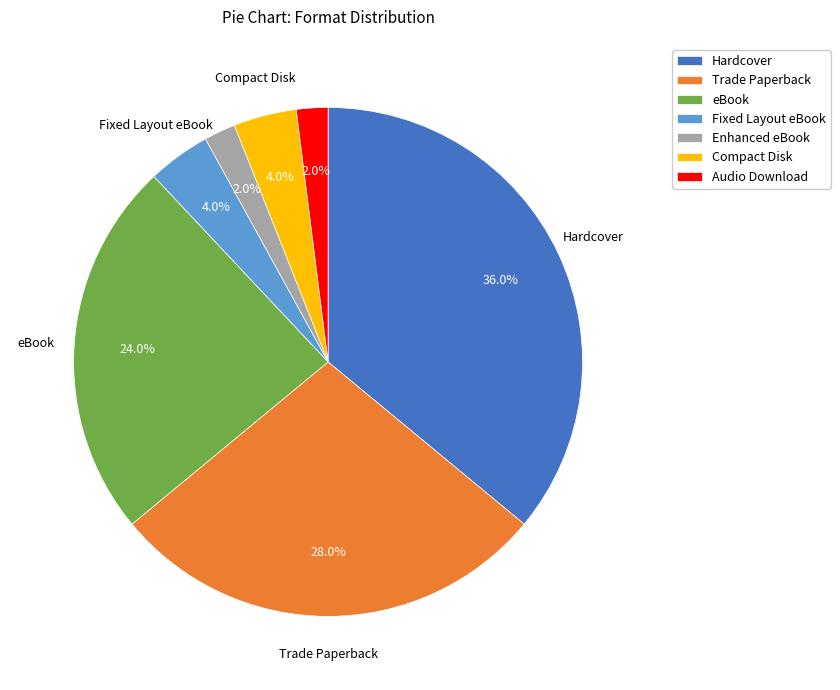

To the nearest percent, what portion does Hardcover represent?

36%